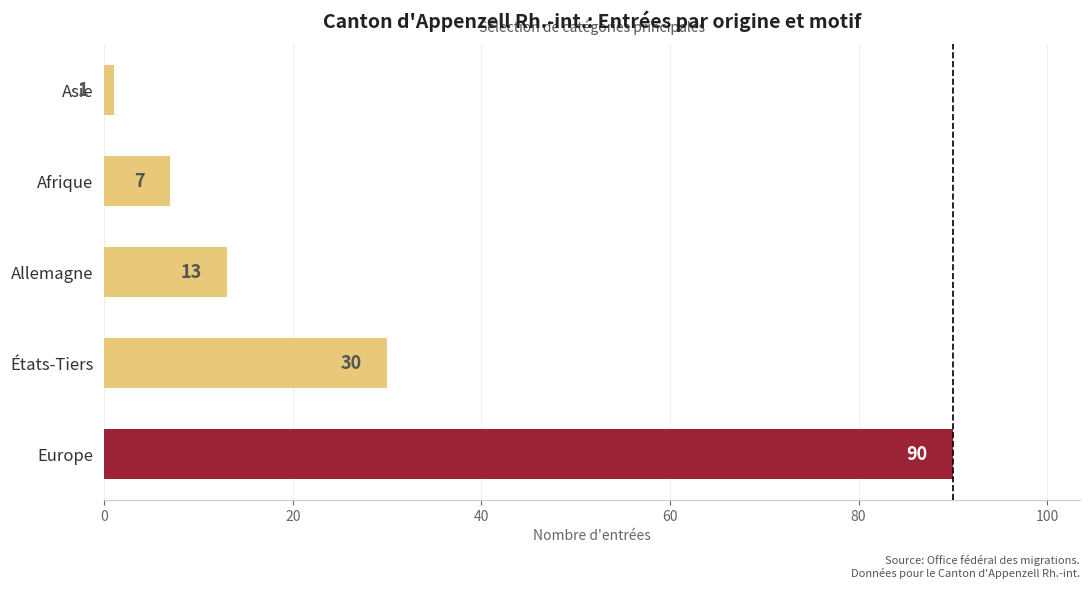

Between Europe and États-Tiers, which is larger?

Europe